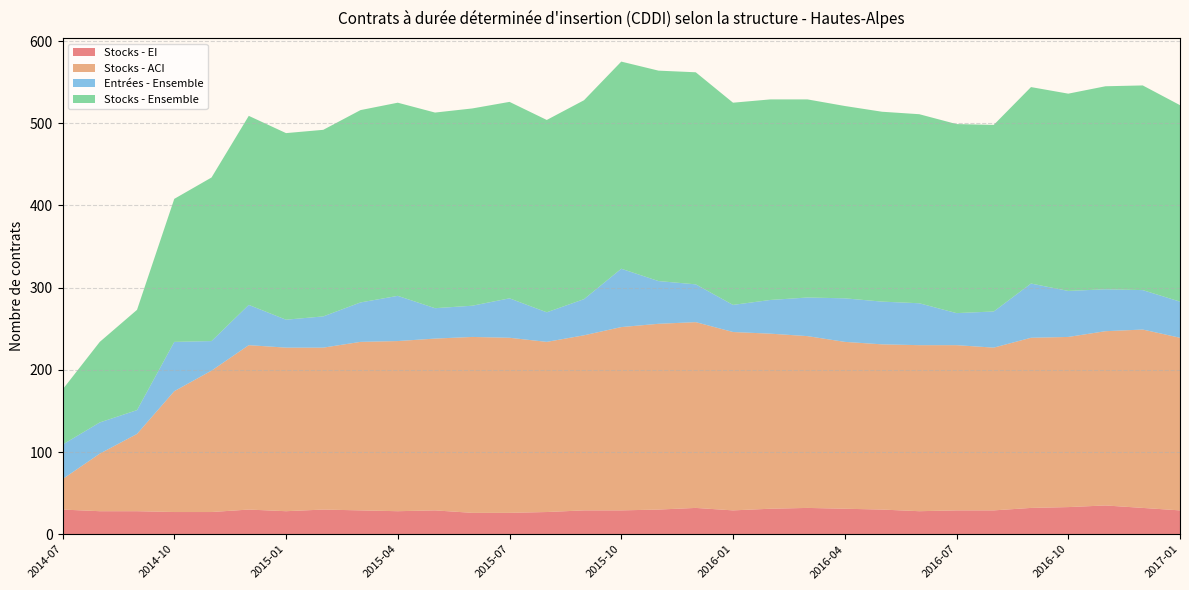

Reading left to right, extract all data points from this chart.

Entrées - Ensemble: 42	38	29	60	36	49	34	38	48	55	37	38	48	36	44	71	52	46	33	41	47	53	52	51	39	44	66	56	51	48	44
Stocks - Ensemble: 67	98	122	174	199	230	227	227	234	235	238	240	239	234	242	252	256	258	246	244	241	234	231	230	230	227	239	240	247	249	239
Stocks - ACI: 37	70	94	147	172	200	199	197	205	207	209	214	213	207	213	223	226	226	217	213	209	203	201	202	201	198	207	207	212	217	210
Stocks - EI: 30	28	28	27	27	30	28	30	29	28	29	26	26	27	29	29	30	32	29	31	32	31	30	28	29	29	32	33	35	32	29